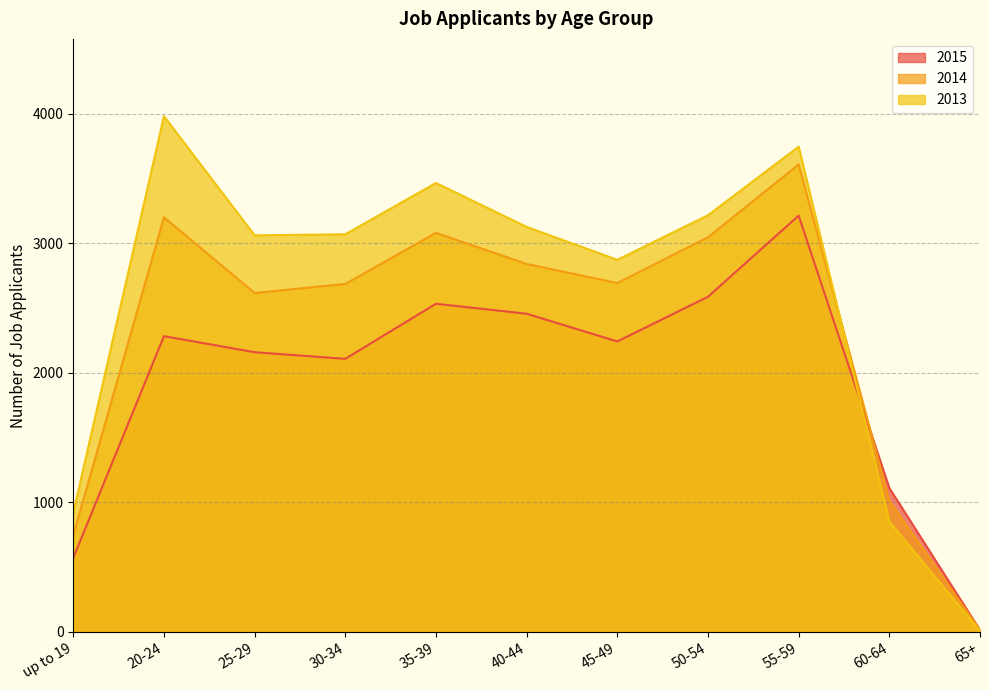

How many data points does each series have?

11